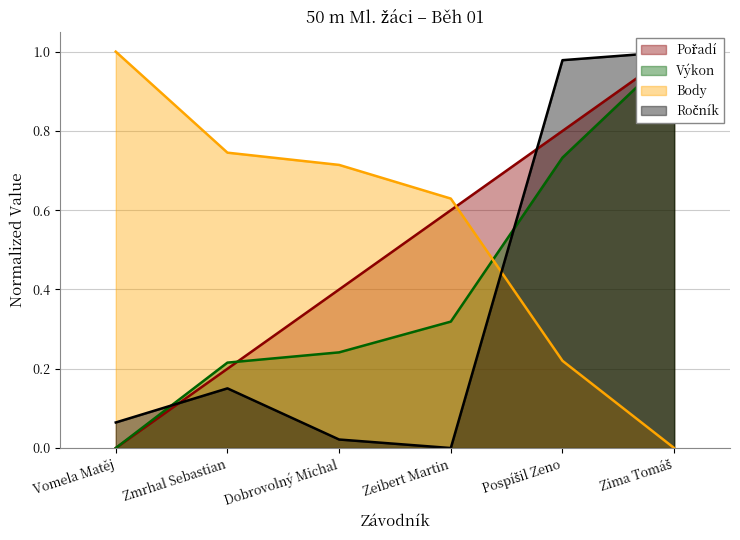

How many times do Pořadí and Ročník cross each other?

2